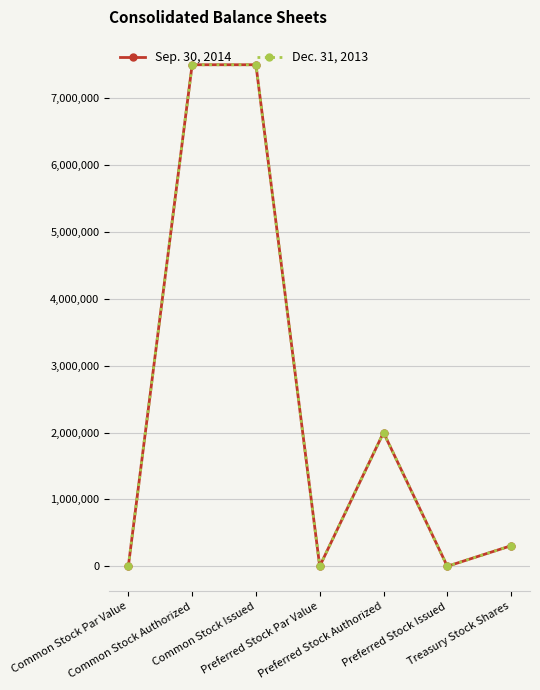

What is the greatest value displayed?

7500000